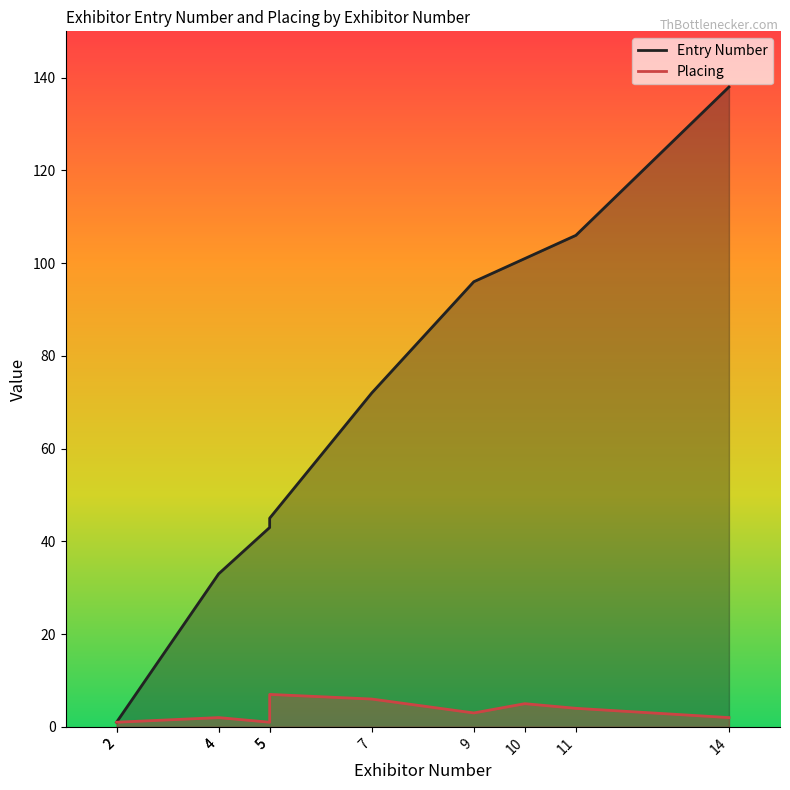

Rank the series at 5 from highest to lowest value.

Entry Number, Placing